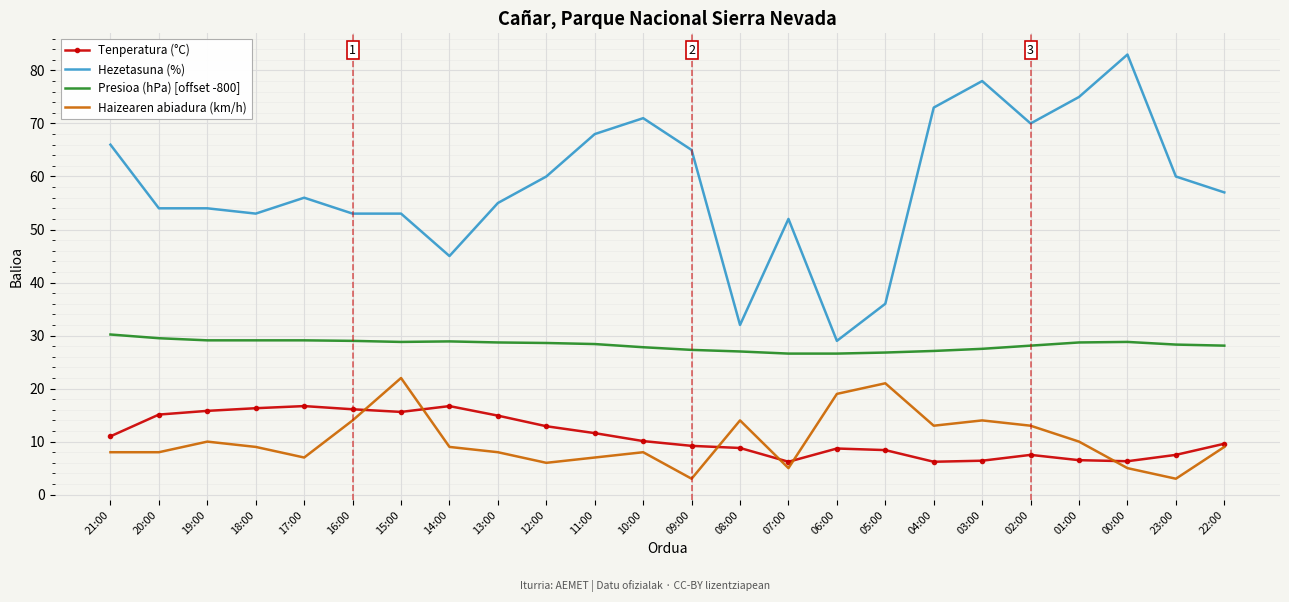

Is it true that Haizearen abiadura (km/h) equals 14.6 at 22:00?

False